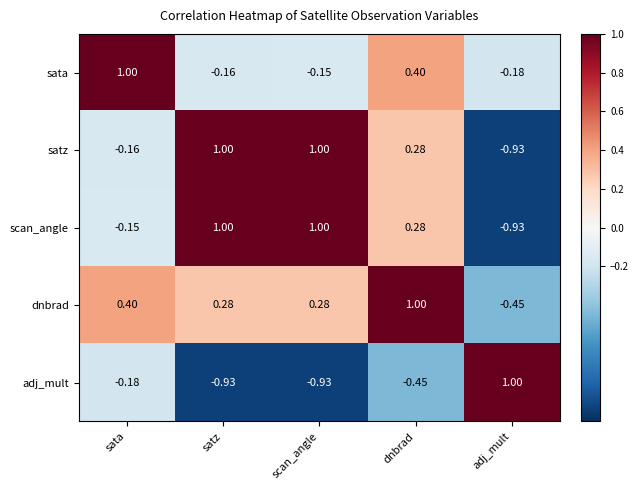

At which label does satz reach its minimum?

adj_mult